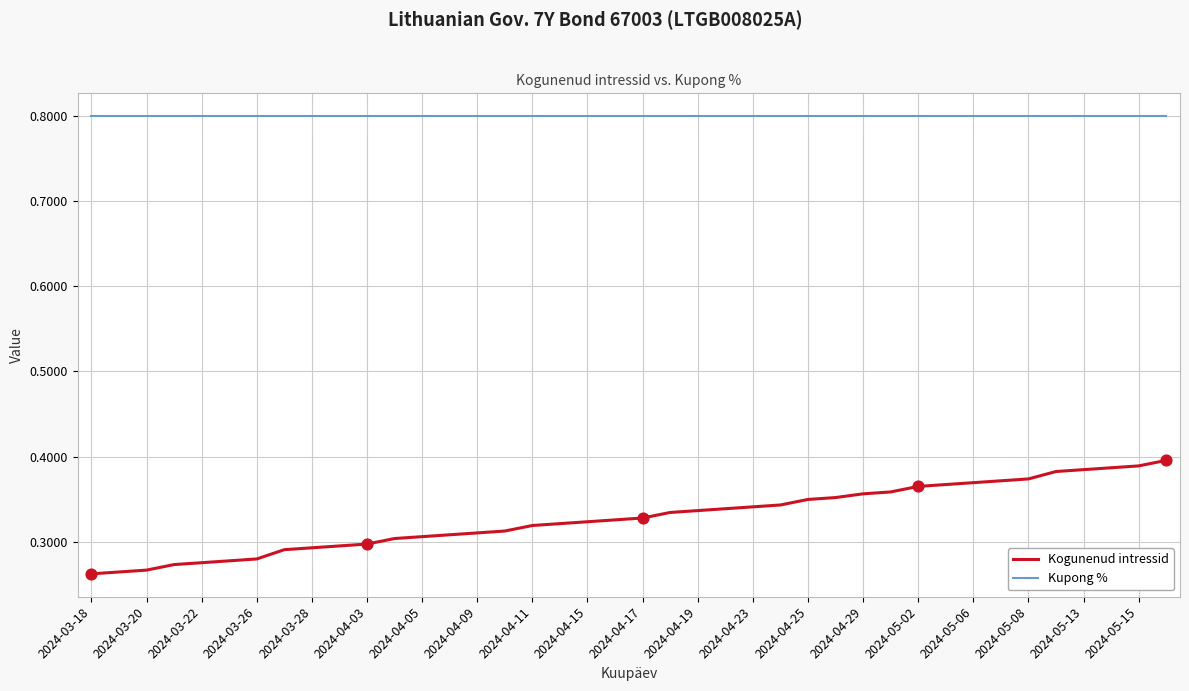

Which series has the largest range (max minus min)?

Kogunenud intressid